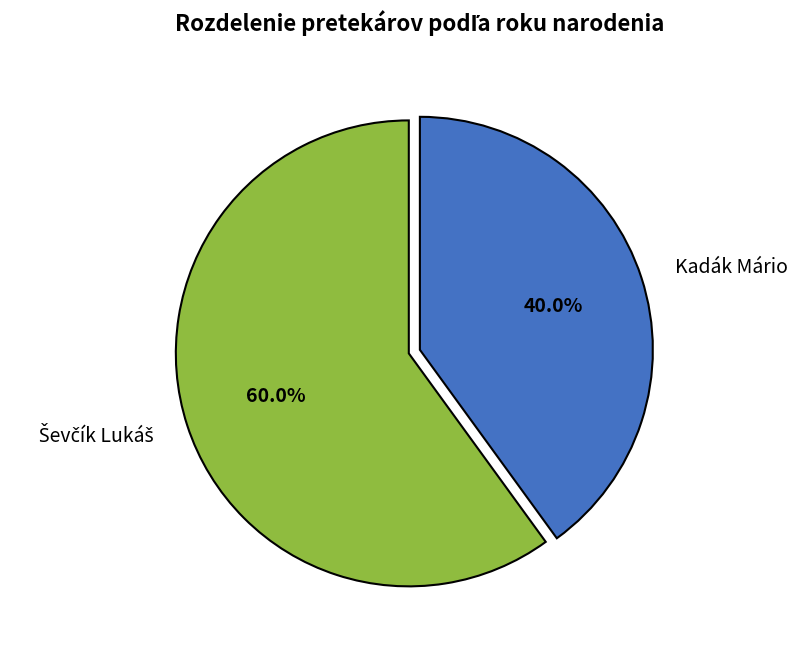

To the nearest percent, what percentage of the pie is Kadák Mário?

40%